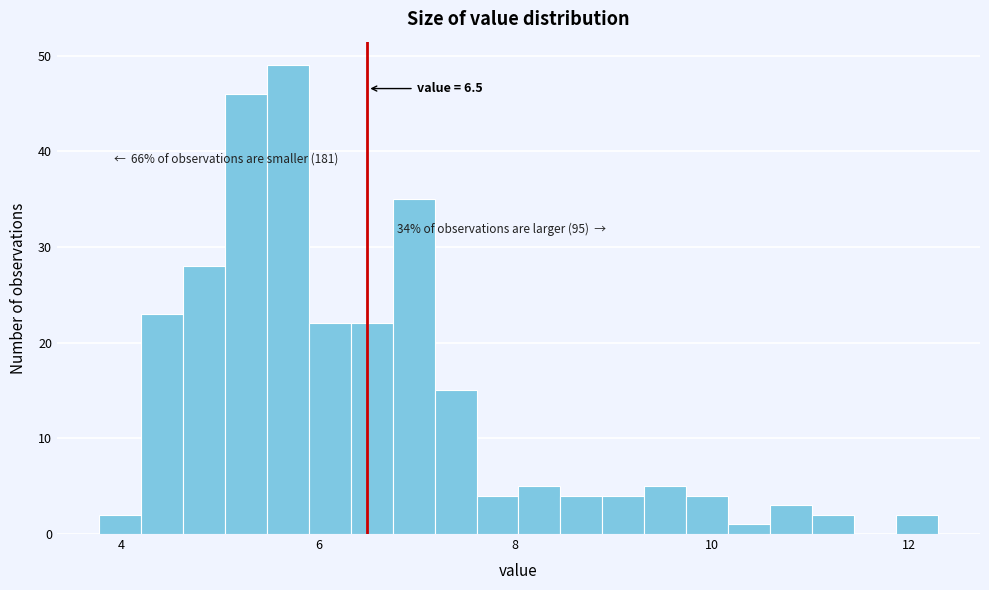

Around what value on the x-axis is the tallest bar? Give the approximate position of its centre, as read against the axis.

5.6